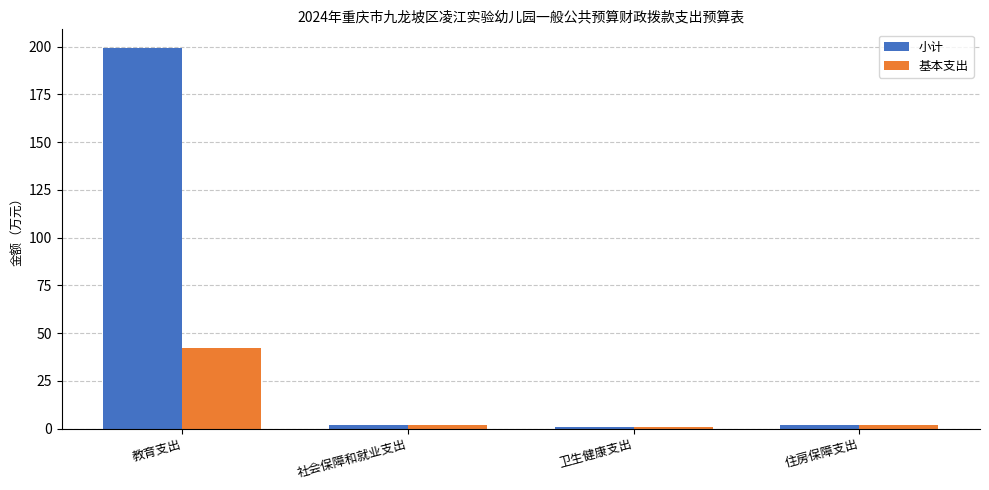

What is the difference between the maximum and minimum values in the 小计 series?

198.3